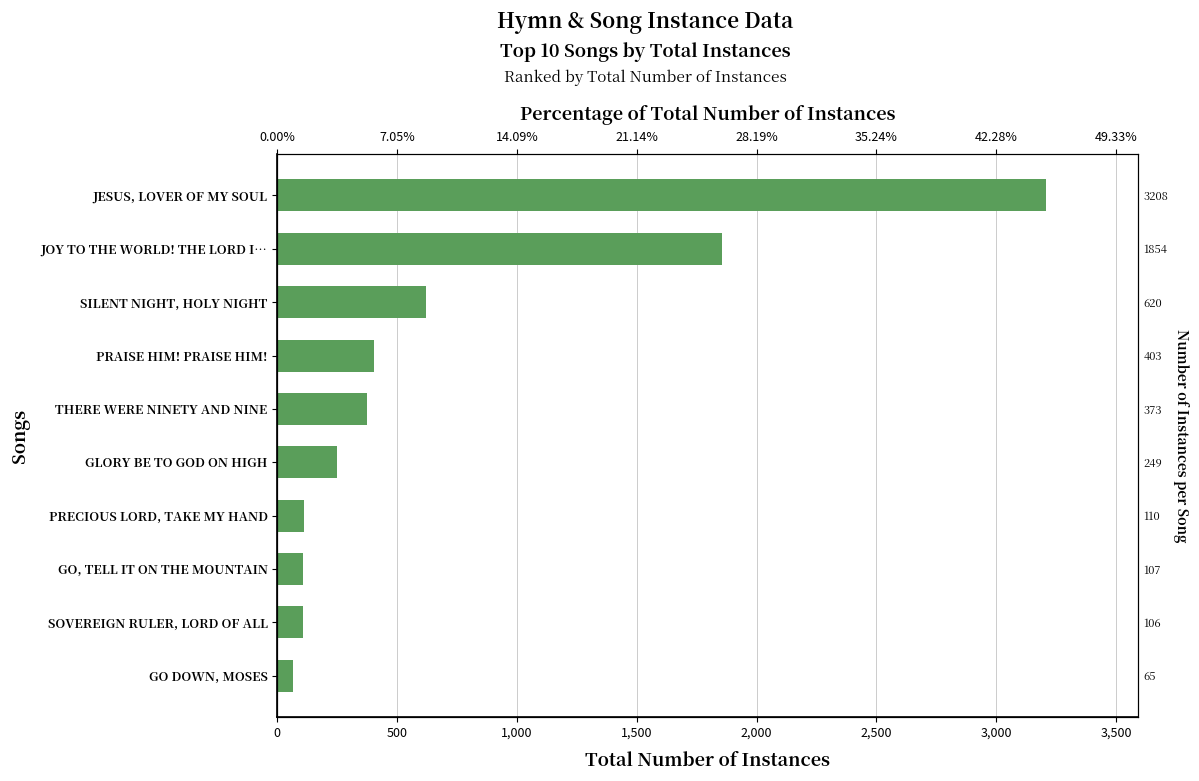

What is the change in value from JOY TO THE WORLD! THE LORD I… to GLORY BE TO GOD ON HIGH?

-1605